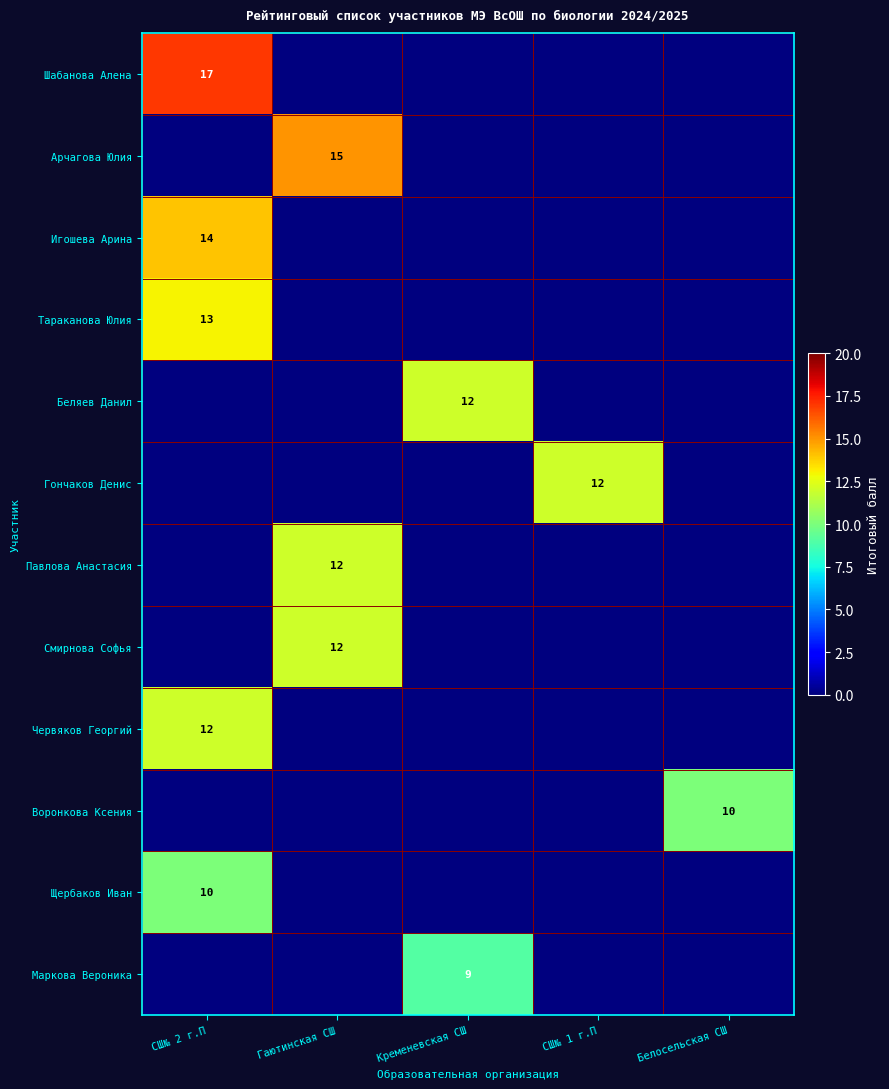

The value of Шабанова Алена at СШ№ 2 г.П is 17. True or false?

True